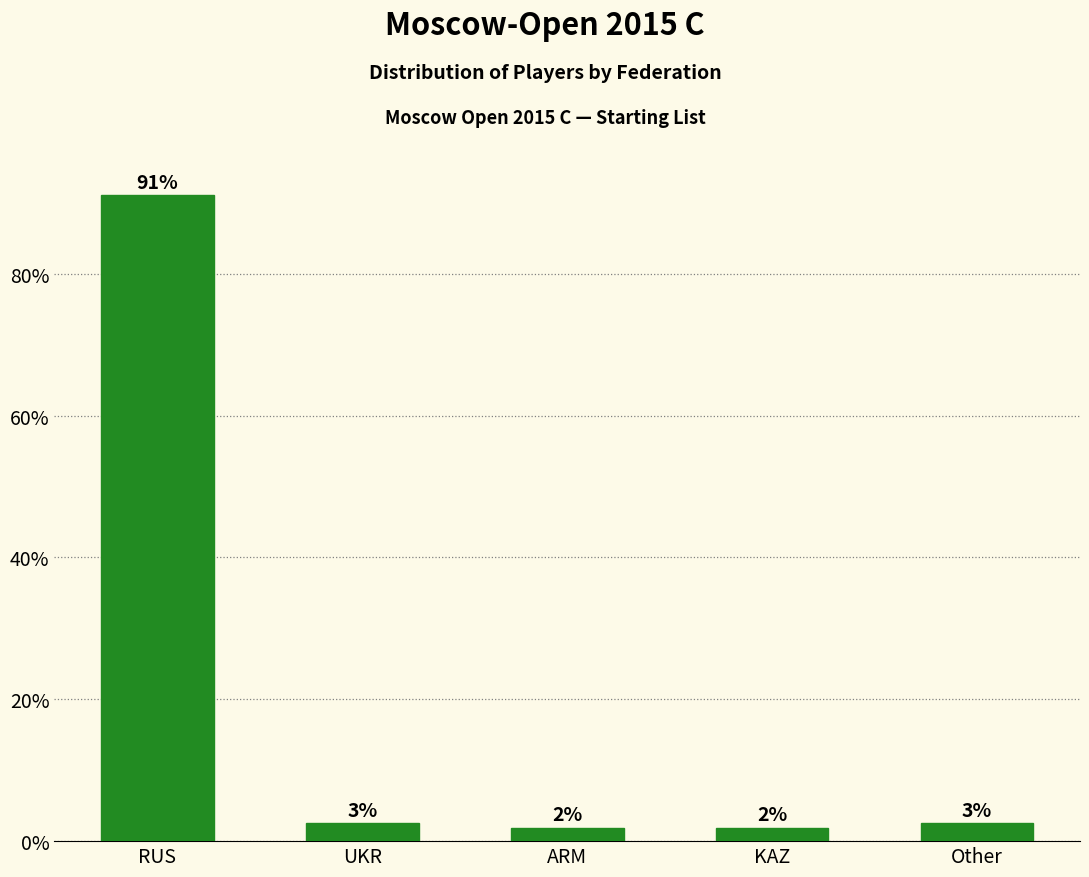

Reading left to right, extract all data points from this chart.

RUS=91.1	UKR=2.5	ARM=1.9	KAZ=1.9	Other=2.5